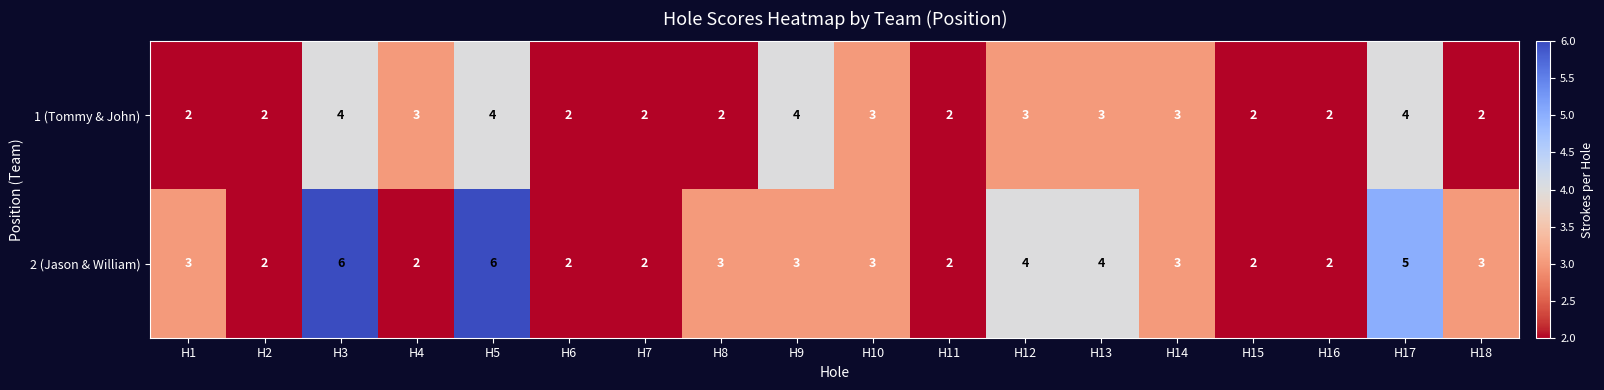

How many series are shown in this chart?

2